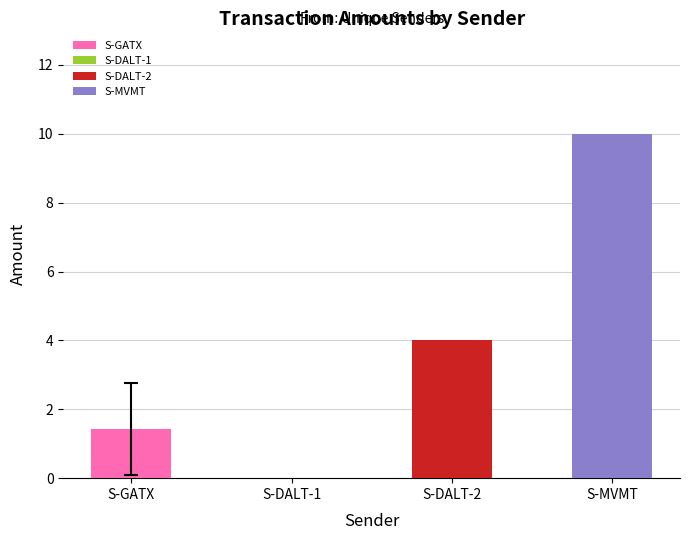

What is the change in value from S-DALT-SQW7-9PVQ-DG7HD to S-MVMT-77VM-V9J9-E668Z?

+10.0